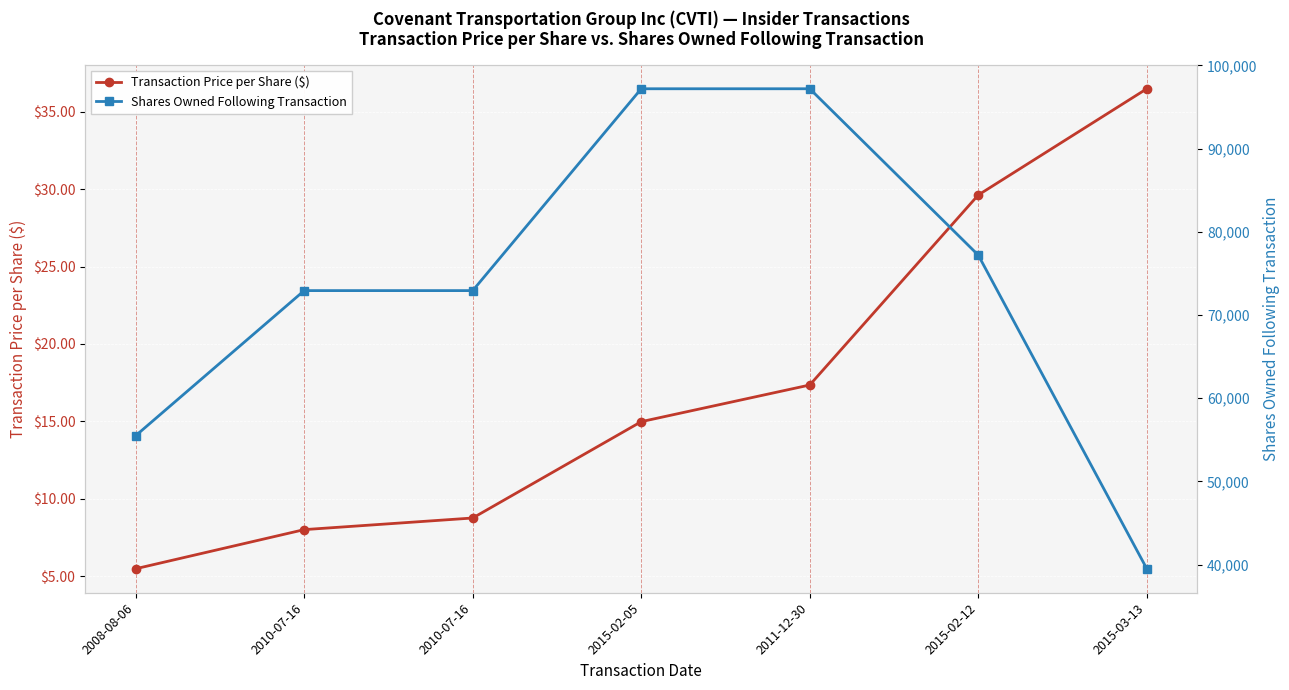

Reading left to right, what are all the values shown in this chart?

Transaction Price per Share ($): 5.5	8.0	8.8	15.0	17.3	29.6	36.5
Shares Owned Following Transaction: 55500.0	72938.0	72938.0	97202.0	97202.0	77202.0	39503.0